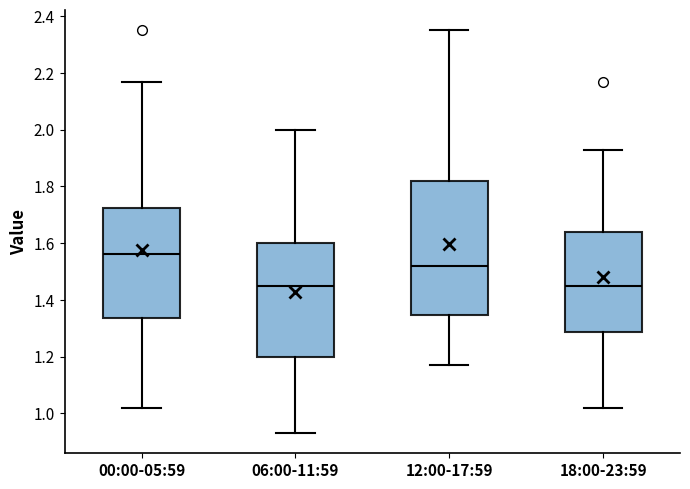

Which box has the highest median line?

00:00-05:59